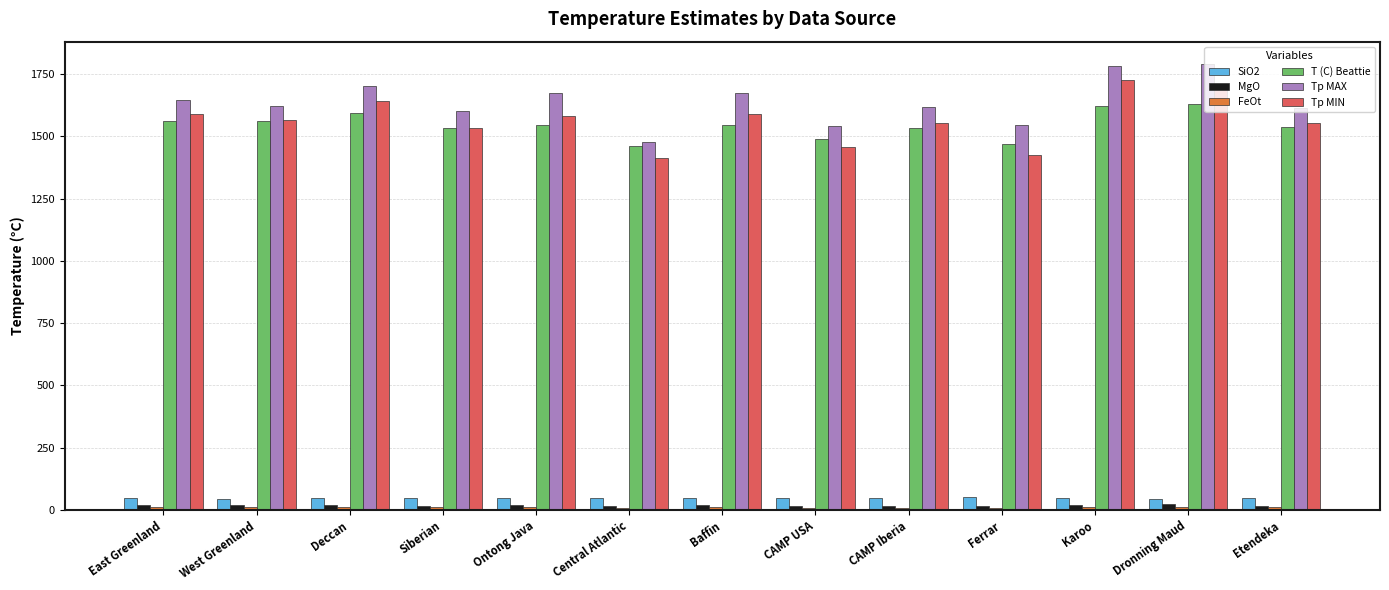

What is the spread (max minus min) of values at Etendeka?

1604.9